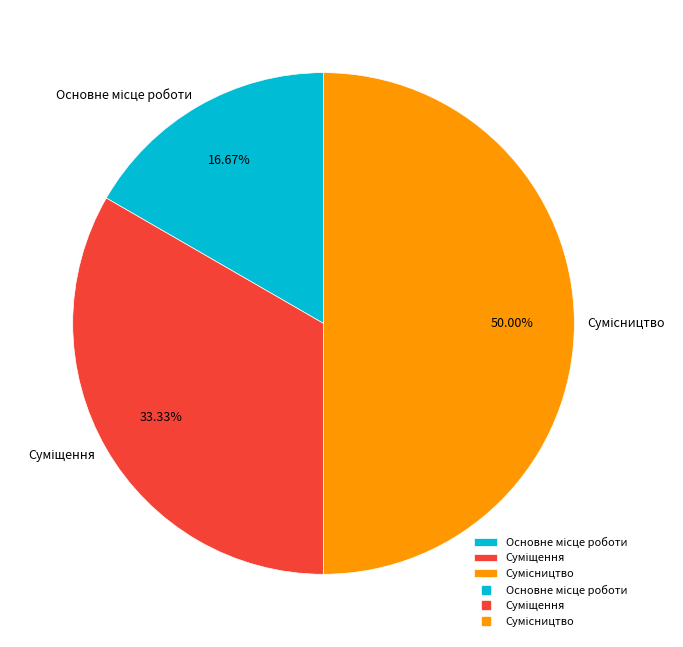

What is the change in value from Суміщення to Сумісництво?

+1